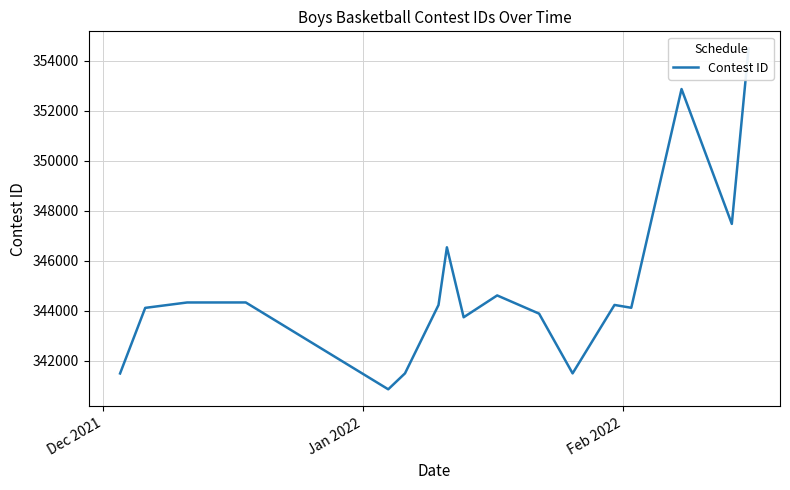

How many values exceed 344234?

8